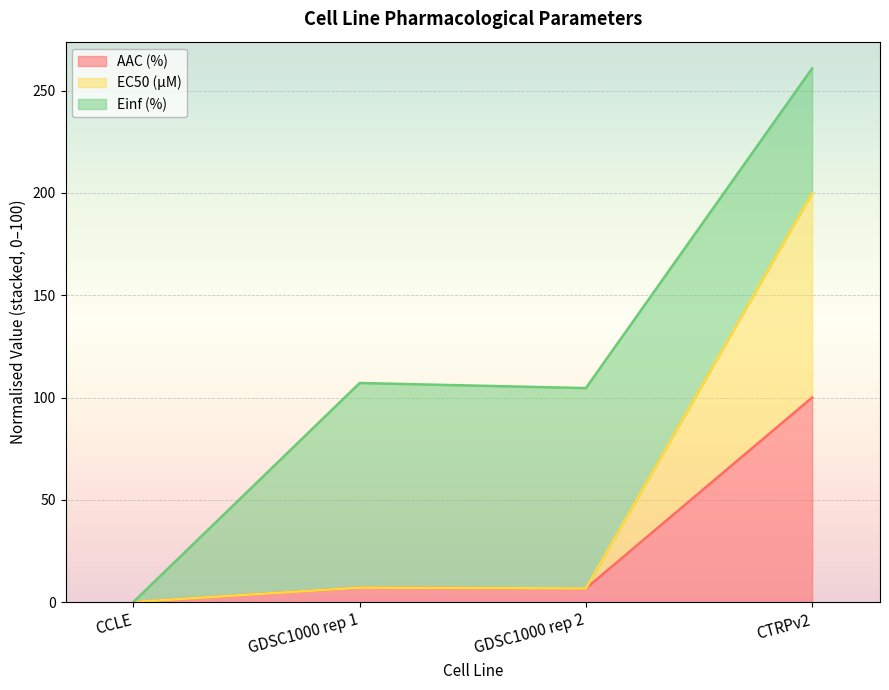

Is the value of AAC (%) at GDSC1000 rep 1 greater than the value of EC50 (µM) at GDSC1000 rep 2?

Yes